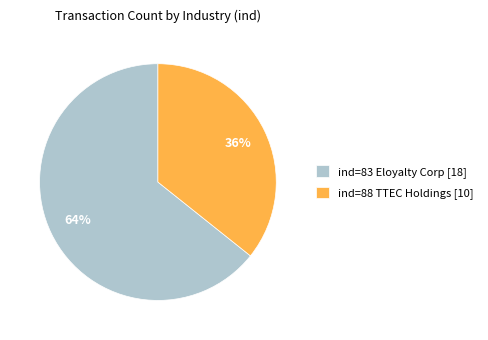

Do ind=83 Eloyalty Corp [18] and ind=88 TTEC Holdings [10] together represent more than half of the pie?

Yes